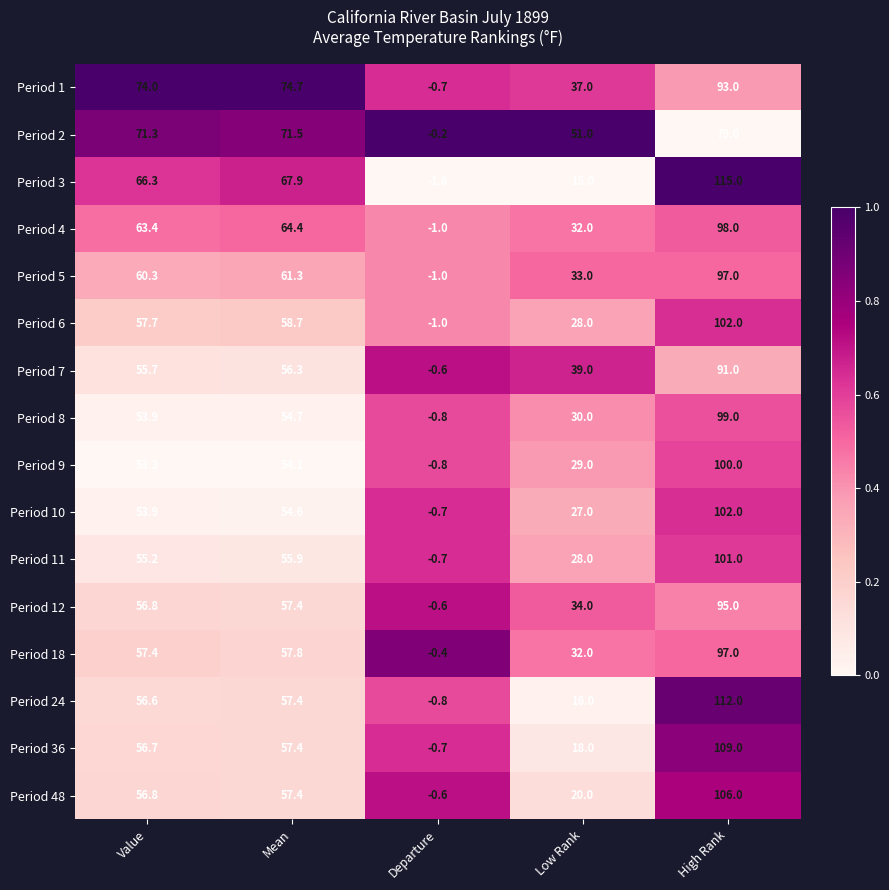

List the labels in order of Period 48 value, smallest first.

Departure, Low Rank, Value, Mean, High Rank